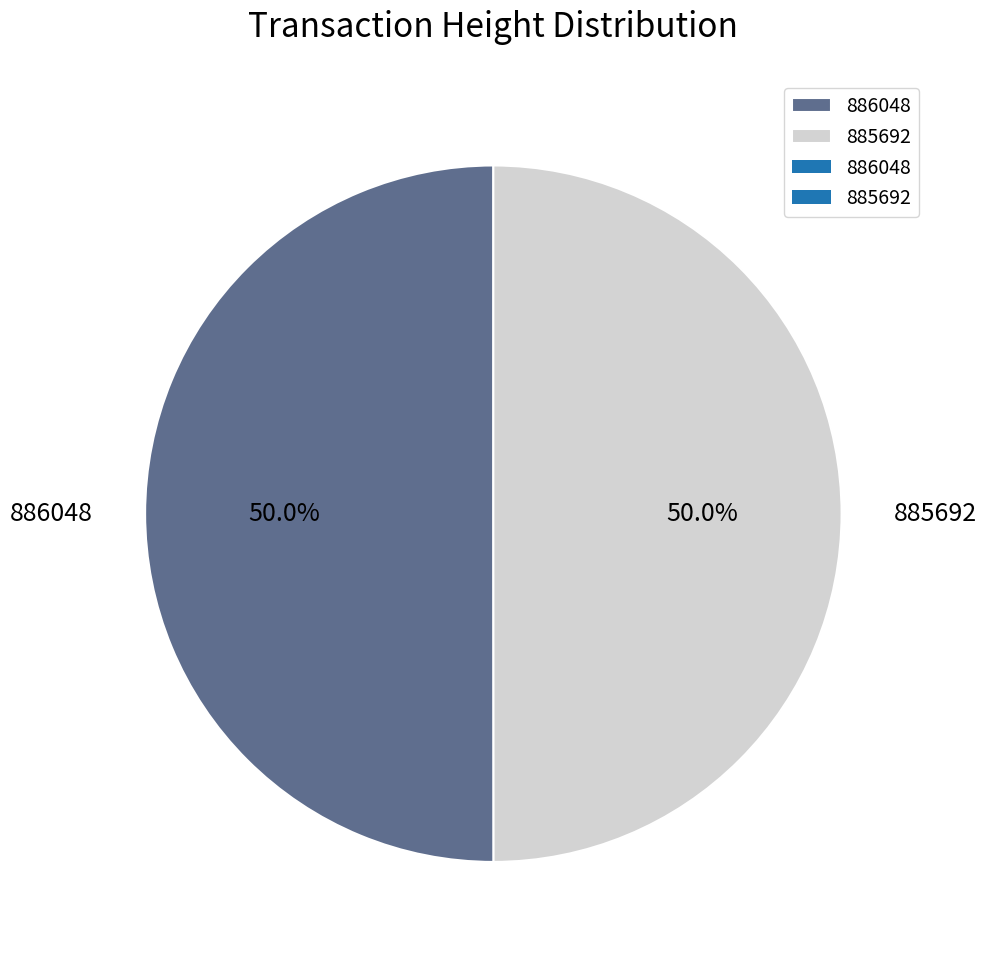

What percentage do 886048 and 885692 together represent?

100.0%